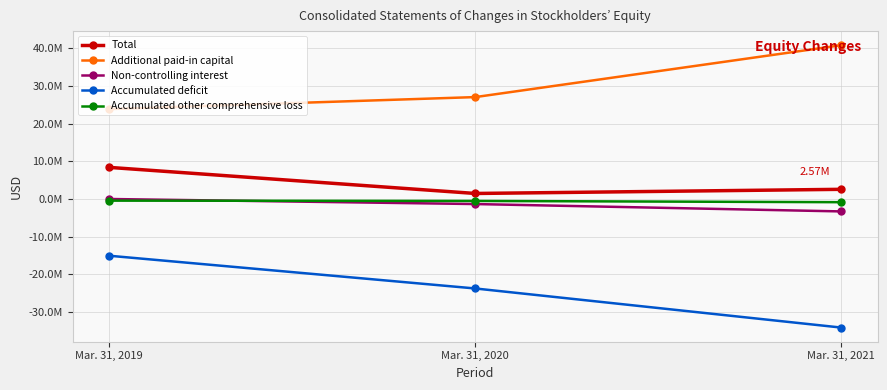

Reading left to right, what are all the values shown in this chart?

Total: Mar. 31, 2019=8382742	Mar. 31, 2020=1472357	Mar. 31, 2021=2572570
Additional paid-in capital: Mar. 31, 2019=23833112	Mar. 31, 2020=27013137	Mar. 31, 2021=40755327
Non-controlling interest: Mar. 31, 2019=7344	Mar. 31, 2020=-1331340	Mar. 31, 2021=-3284143
Accumulated deficit: Mar. 31, 2019=-15031538	Mar. 31, 2020=-23704863	Mar. 31, 2021=-34064921
Accumulated other comprehensive loss: Mar. 31, 2019=-428771	Mar. 31, 2020=-507478	Mar. 31, 2021=-838671